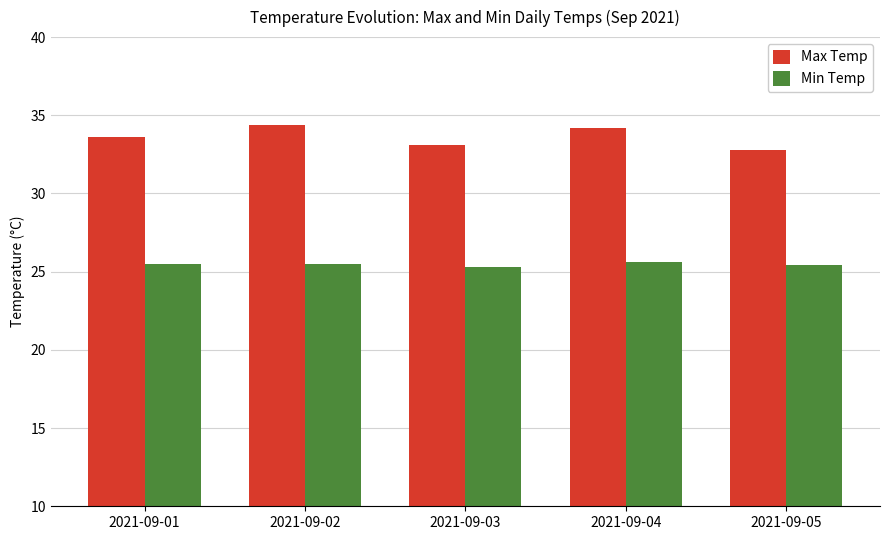

Which series has the widest spread of values?

Max Temp